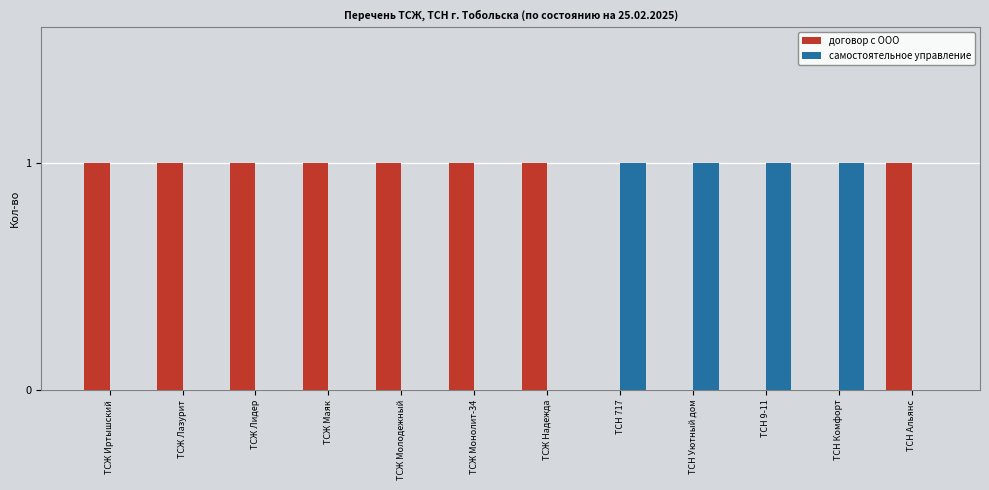

What is the spread (max minus min) of values at ТСЖ Лидер?

1